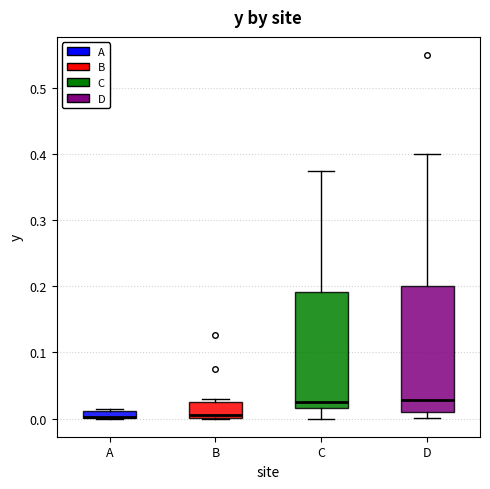

Which box is the tallest, from its lower edge to its upper edge?

D